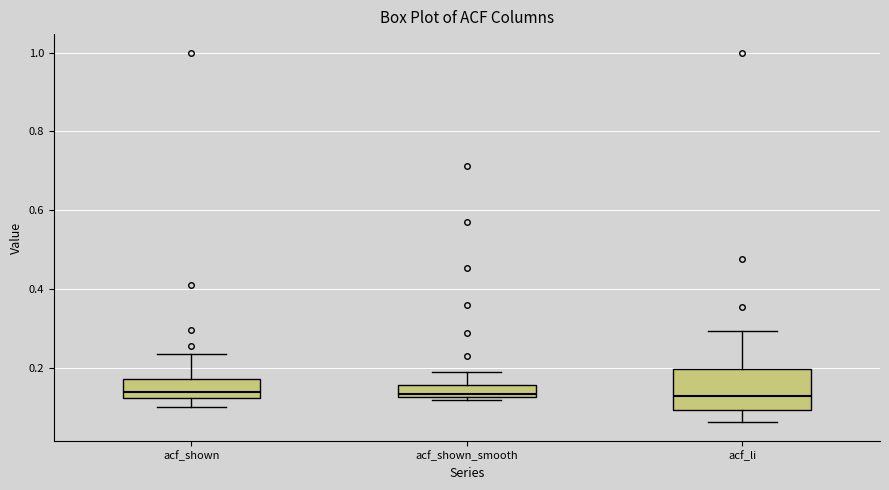

Reading left to right, transcribe this box plot: for each box, give where its median line is, the range the box spans, and where its two whiskers end, as read against the y-axis. The values are not printed on the chart, so give them approximately, as read against the axis.

acf_shown: median 0.14, box 0.12 to 0.18, whiskers 0.10 to 0.24
acf_shown_smooth: median 0.14, box 0.12 to 0.16, whiskers 0.12 (just below the box's lower edge) to 0.18
acf_li: median 0.12, box 0.10 to 0.20, whiskers 0.06 to 0.30